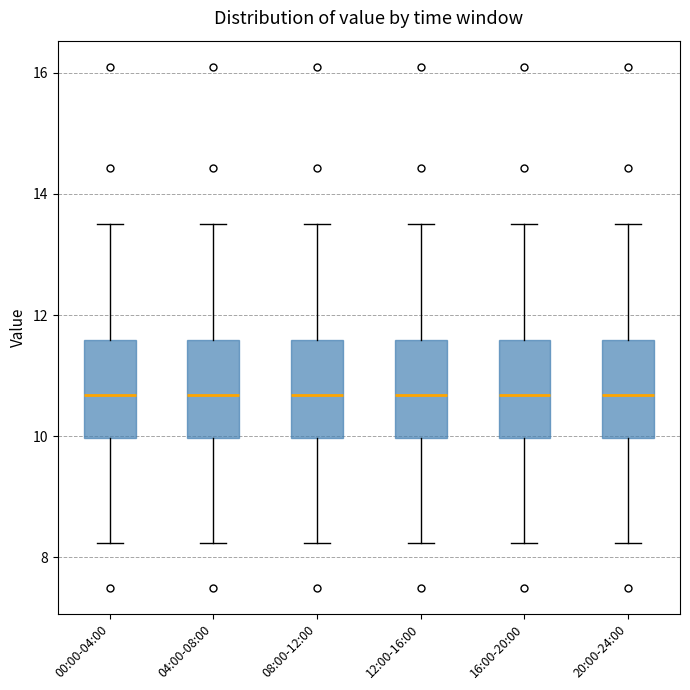

Reading left to right, read every box against the y-axis: the position of its median line, the range the box covers, and the ends of its whiskers. The values are not printed on the chart, so give them approximately, as read against the axis.

00:00-04:00: median 10.6, box 10.0 to 11.6, whiskers 8.2 to 13.6
04:00-08:00: median 10.6, box 10.0 to 11.6, whiskers 8.2 to 13.6
08:00-12:00: median 10.6, box 10.0 to 11.6, whiskers 8.2 to 13.6
12:00-16:00: median 10.6, box 10.0 to 11.6, whiskers 8.2 to 13.6
16:00-20:00: median 10.6, box 10.0 to 11.6, whiskers 8.2 to 13.6
20:00-24:00: median 10.6, box 10.0 to 11.6, whiskers 8.2 to 13.6